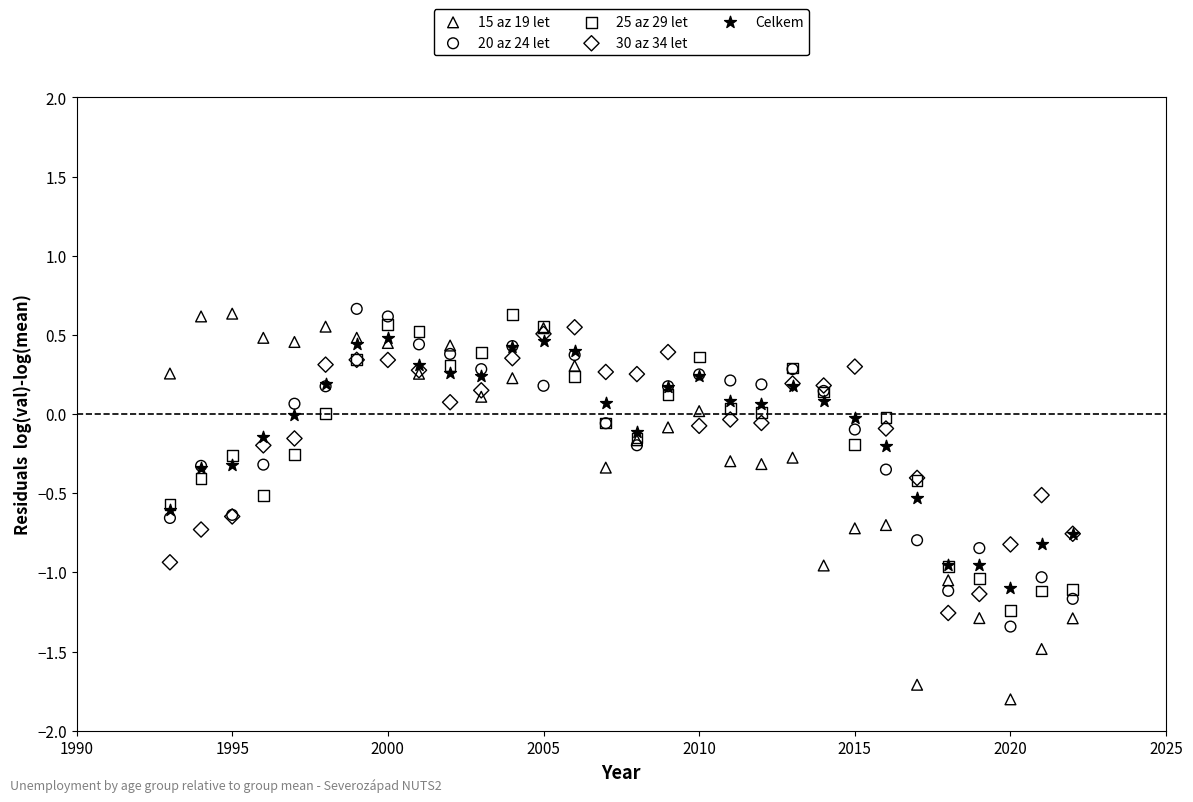

What are all the series names shown in the legend?

15 az 19 let, 20 az 24 let, 25 az 29 let, 30 az 34 let, Celkem